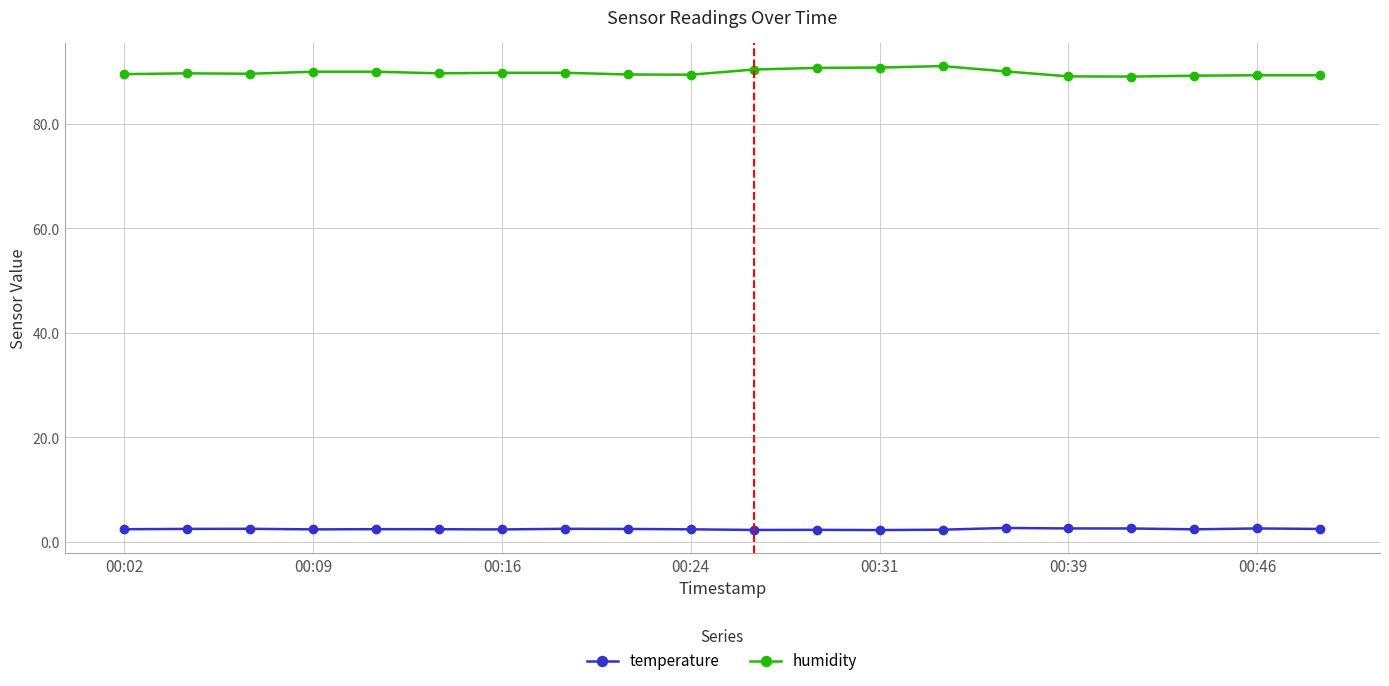

Which series has the largest total across all categories?

humidity